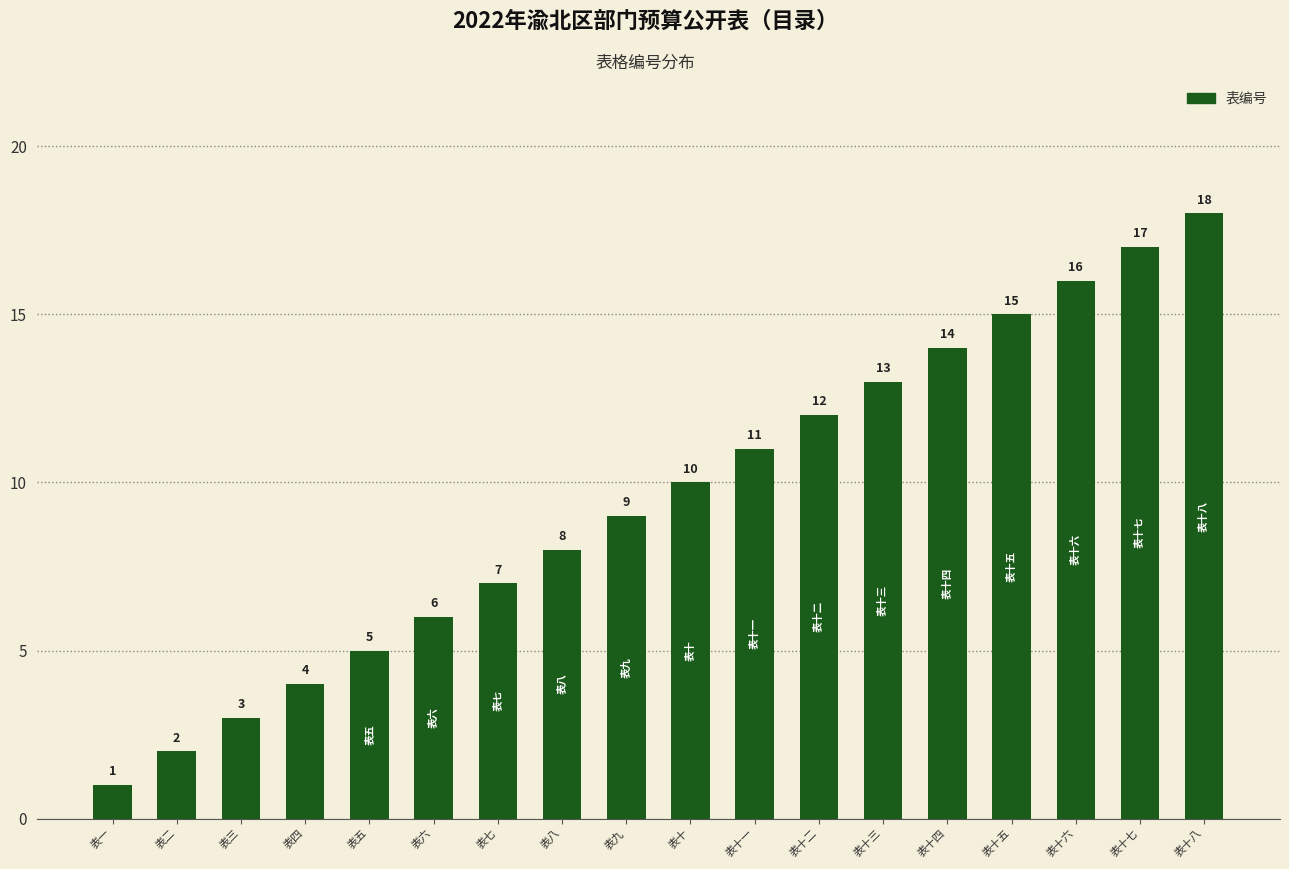

Rank the categories by value from highest to lowest.

表十八, 表十七, 表十六, 表十五, 表十四, 表十三, 表十二, 表十一, 表十, 表九, 表八, 表七, 表六, 表五, 表四, 表三, 表二, 表一